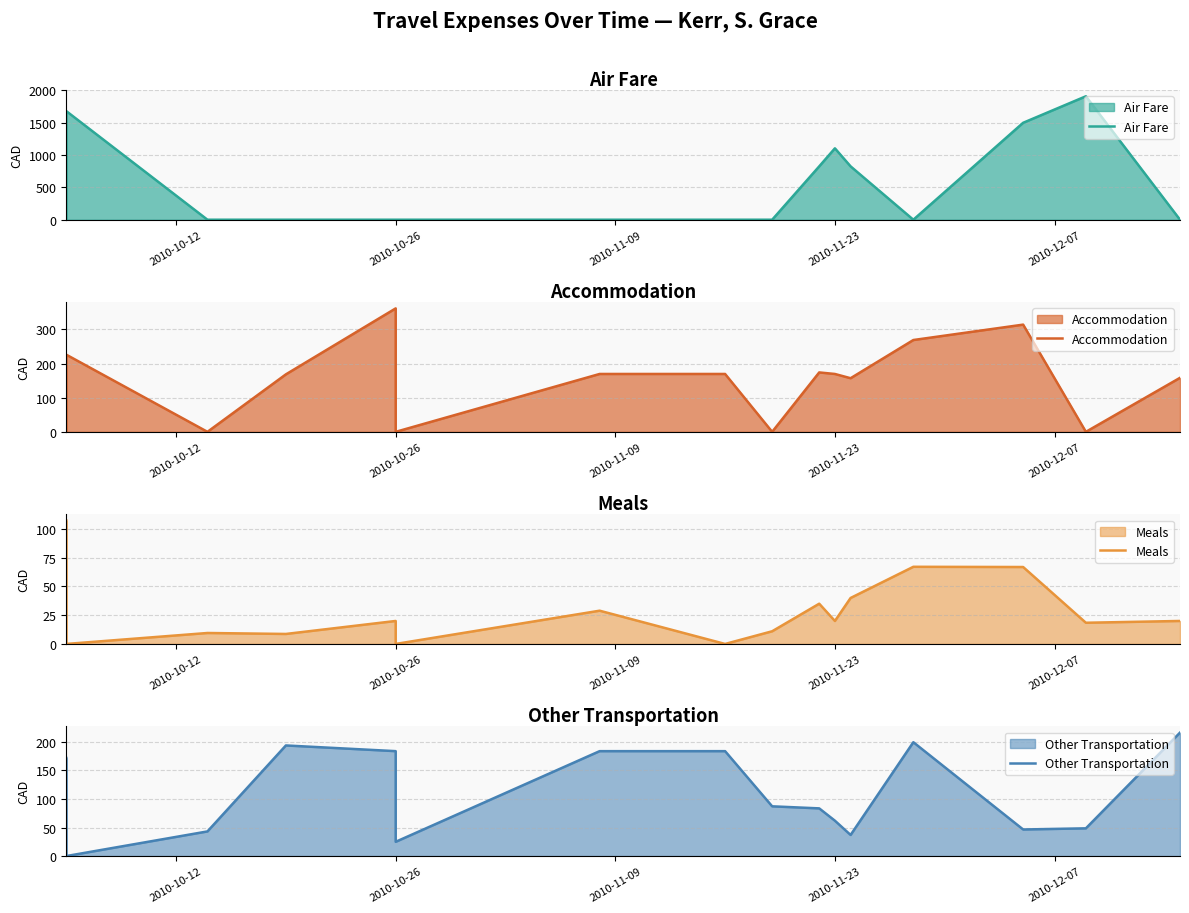

True or false: Other Transportation and Air Fare cross at least once.

True